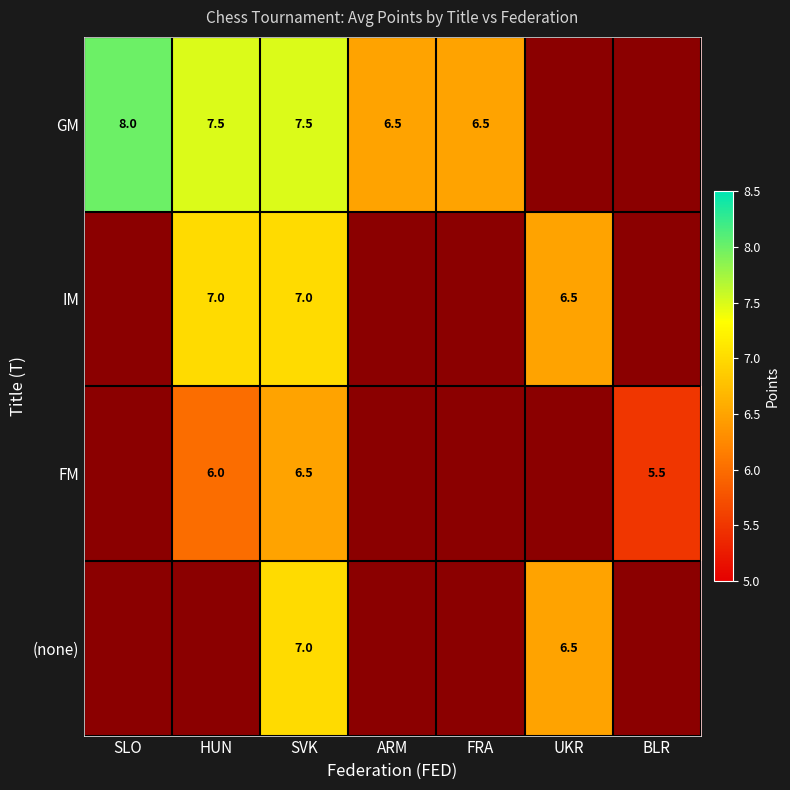

The value of IM at SVK is 7.0. True or false?

True